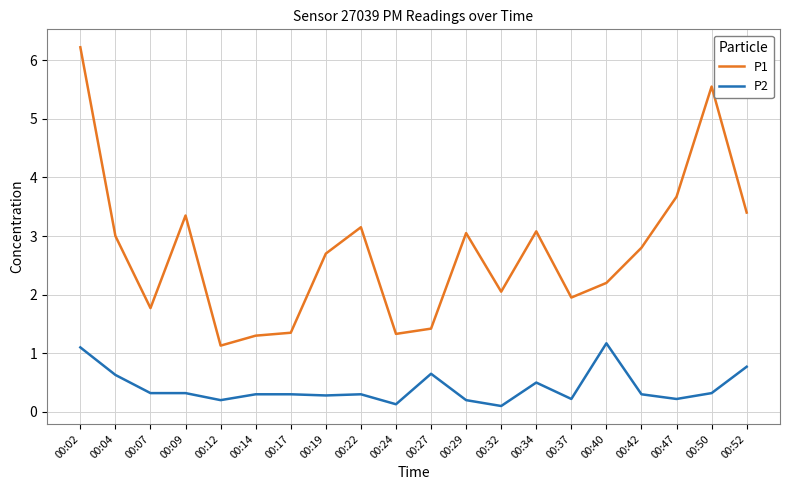

What is the spread (max minus min) of values at 00:04?

2.4